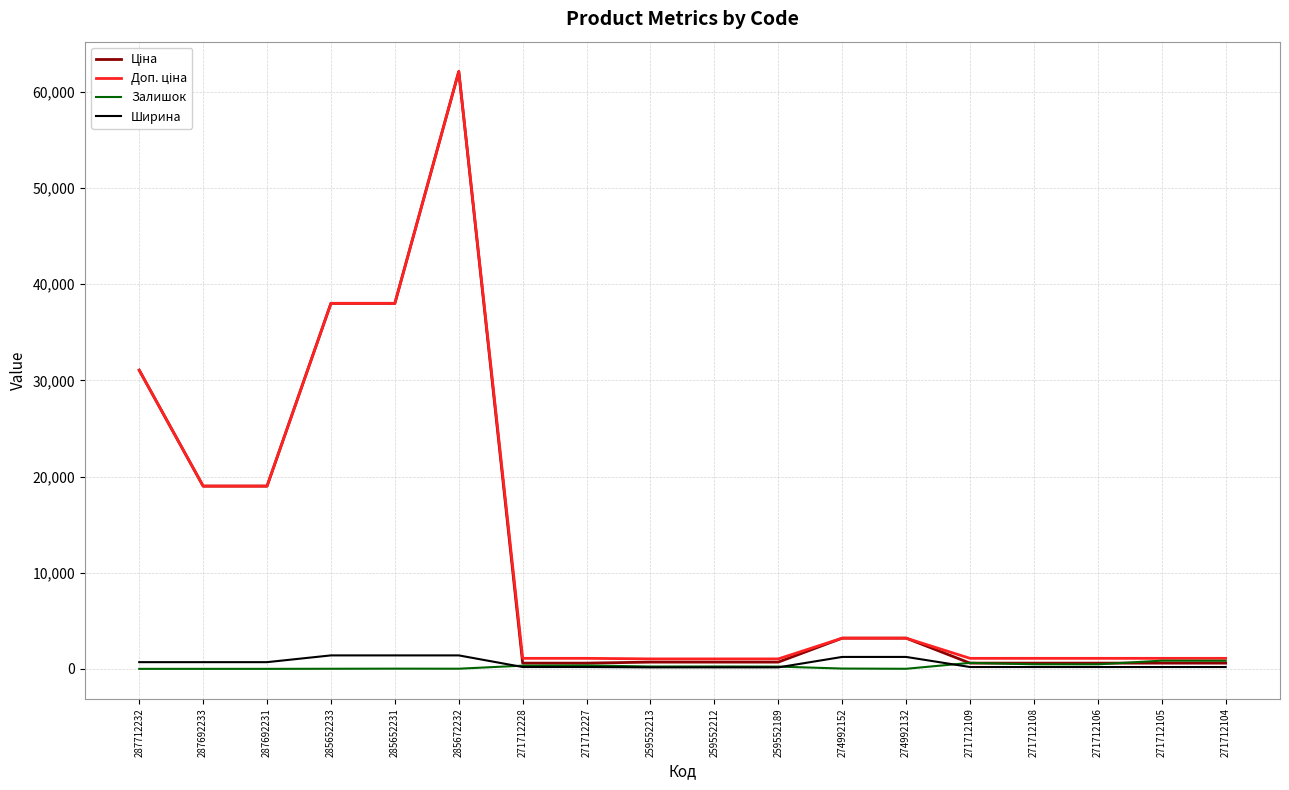

True or false: Залишок has a value of 359.0 at 271712227.

True